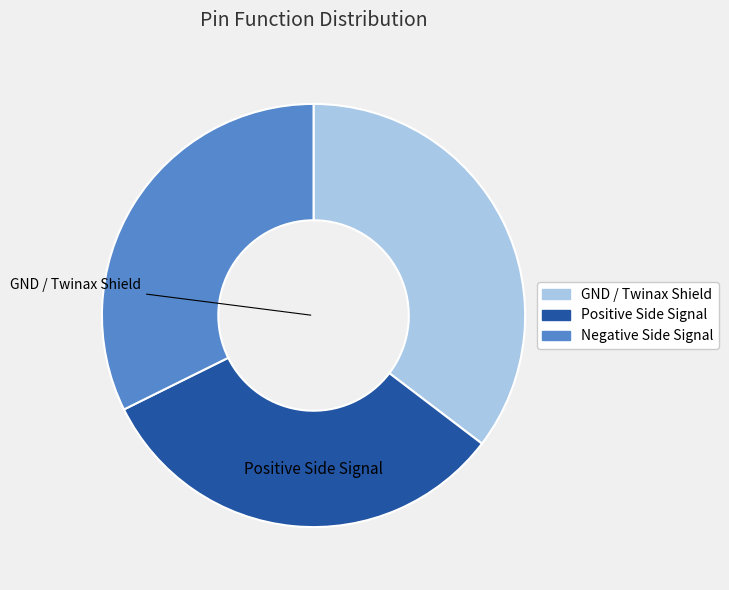

Is there a majority slice in this chart?

No